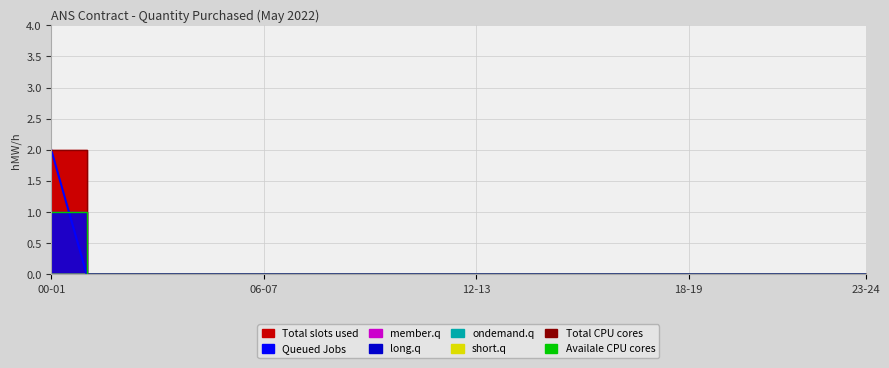

Count the Total CPU cores values in the range 0 to 1.

23